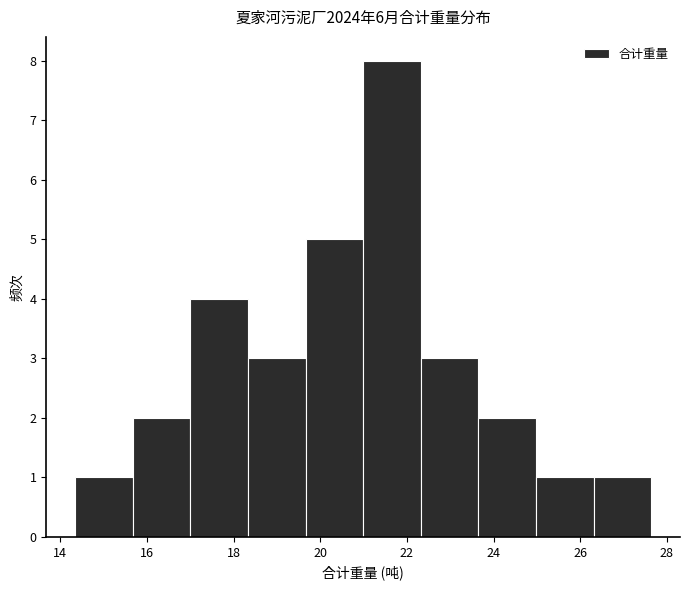

Reading left to right, list every bar in this chart as the range it spans on the x-axis followed by its height. Neither the bar edges nor the heights are printed on the chart, so give them approximately, as read against the axes.

14.4 to 15.6: 1
15.6 to 17.0: 2
17.0 to 18.4: 4
18.4 to 19.6: 3
19.6 to 21.0: 5
21.0 to 22.4: 8
22.4 to 23.6: 3
23.6 to 25.0: 2
25.0 to 26.4: 1
26.4 to 27.6: 1